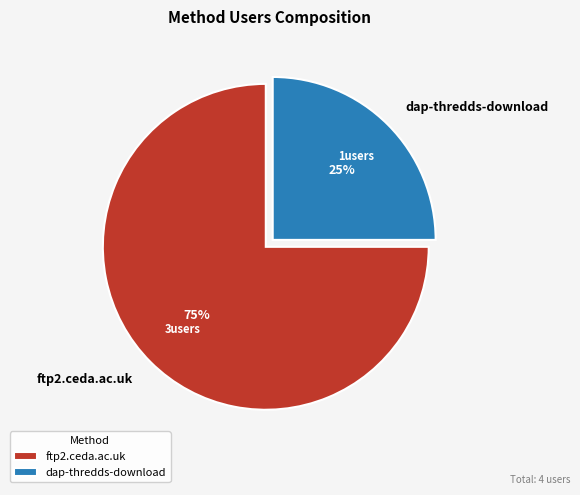

What is the largest slice in the pie chart?

ftp2.ceda.ac.uk